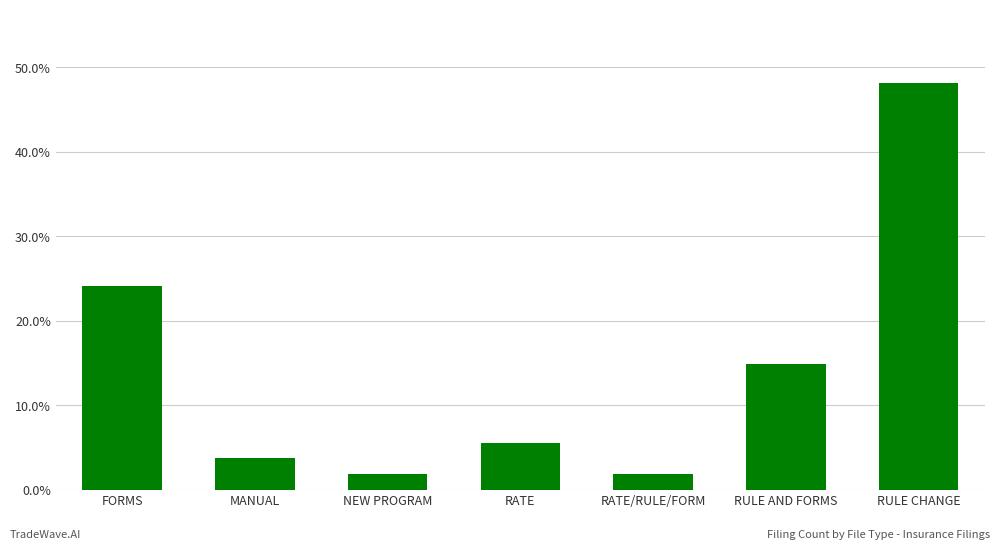

Does the chart contain any negative values?

No